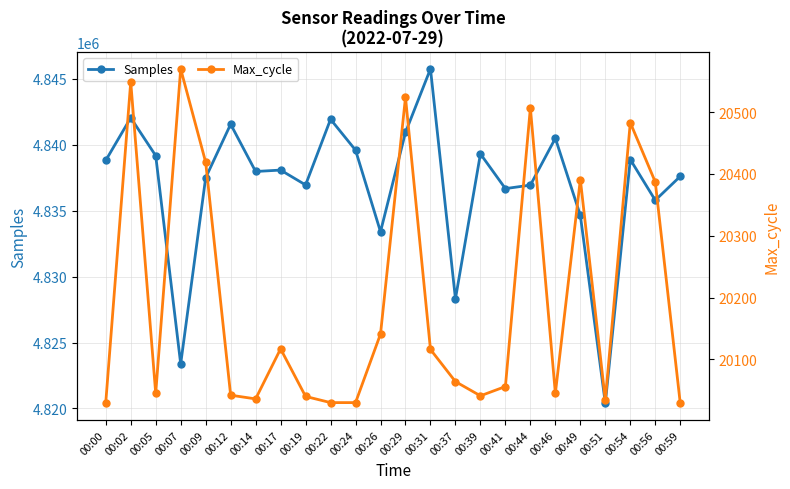

Rank the categories by Samples value from highest to lowest.

00:31, 00:02, 00:22, 00:12, 00:29, 00:46, 00:24, 00:39, 00:05, 00:54, 00:00, 00:17, 00:14, 00:59, 00:09, 00:19, 00:44, 00:41, 00:56, 00:49, 00:26, 00:37, 00:07, 00:51